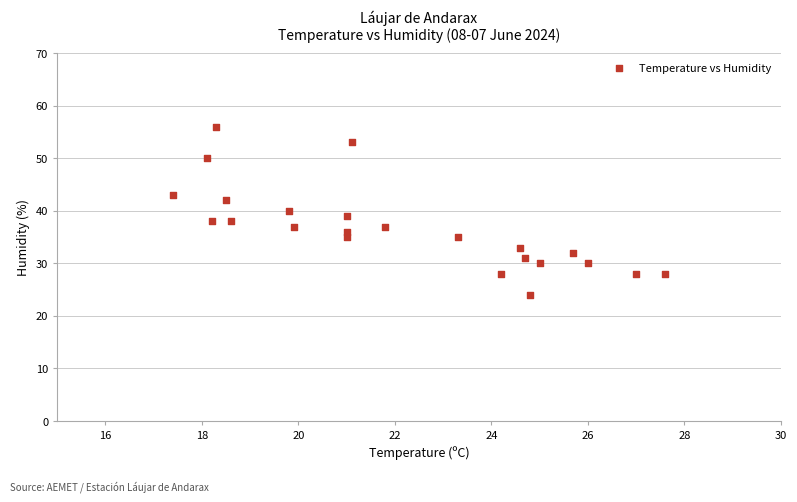

What is the range of Y values (max minus min)?

32